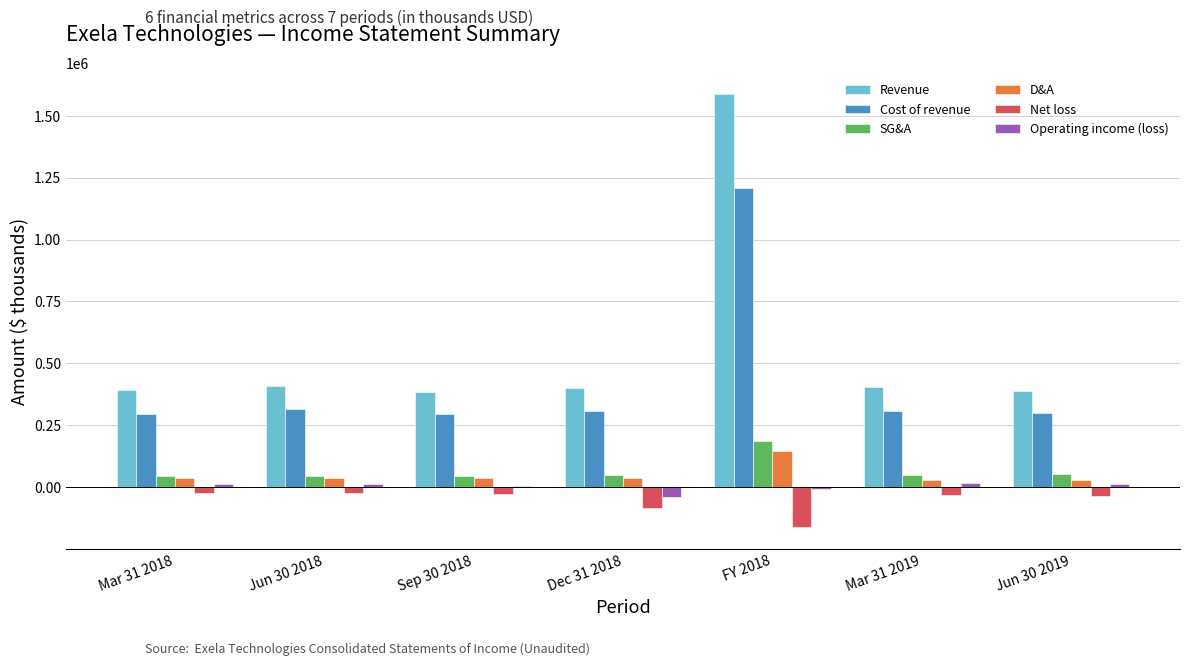

What is the label of the 2nd bar from the right?

Mar 31 2019